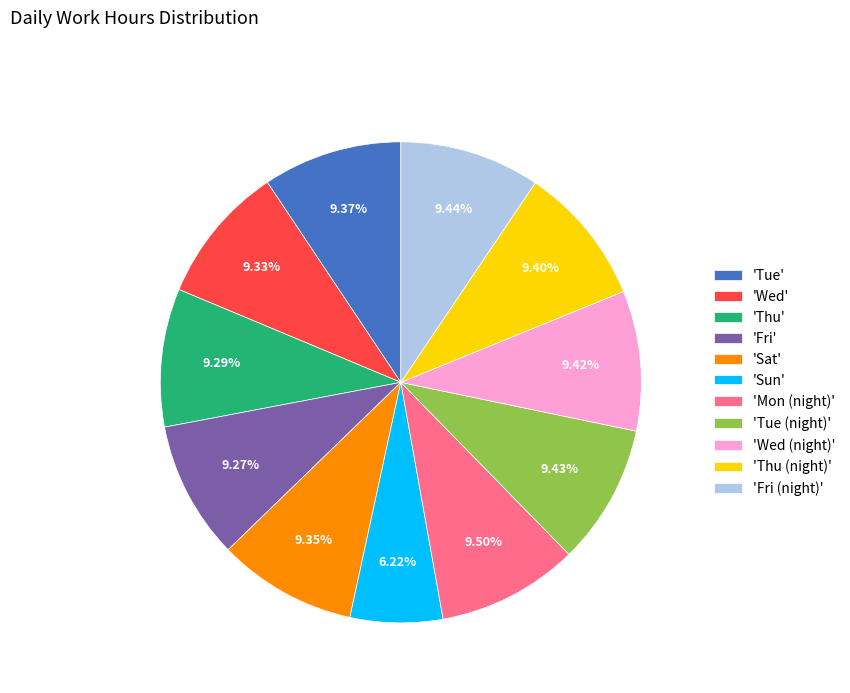

Is the sum of 'Thu' and 'Sat' greater than half?

No